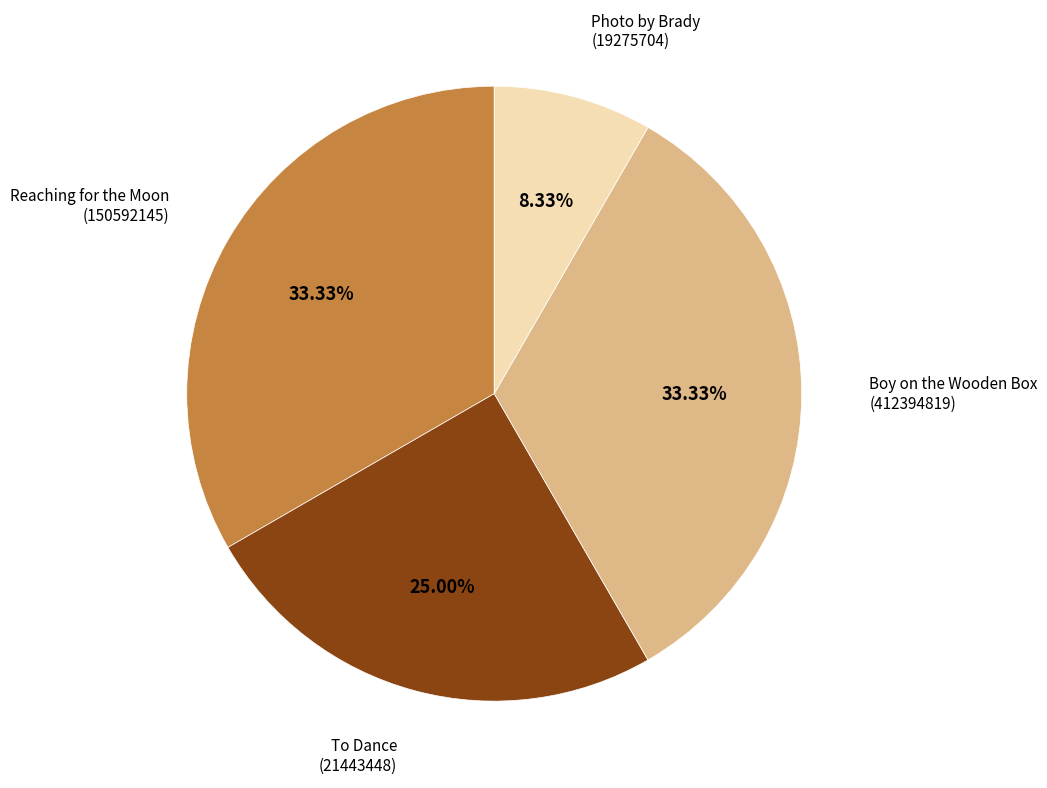

Does any single category account for the majority?

No